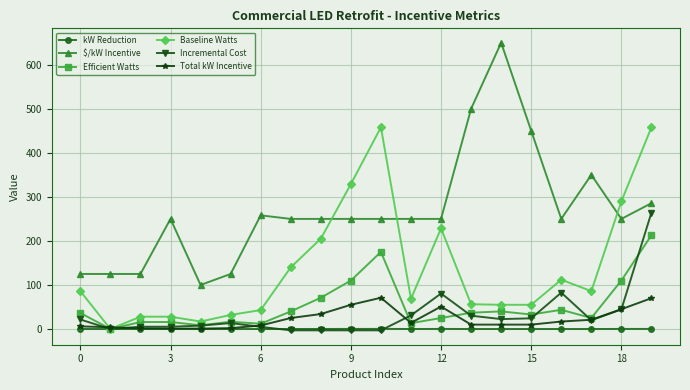

List the series in order of their peak value, highest first.

$/kW Incentive, Baseline Watts, Incremental Cost, Efficient Watts, Total kW Incentive, kW Reduction